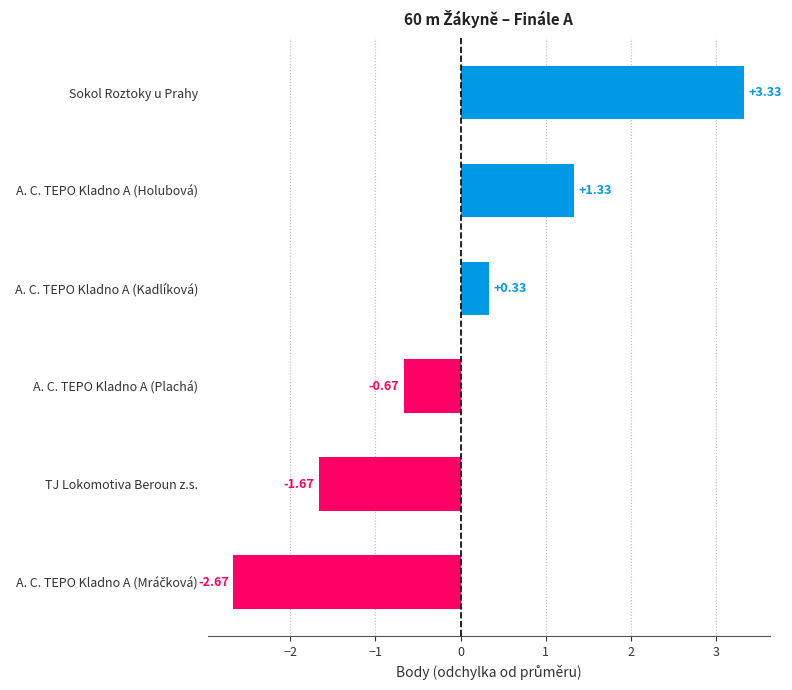

What is the change in value from A. C. TEPO Kladno A (Plachá) to TJ Lokomotiva Beroun z.s.?

-1.0